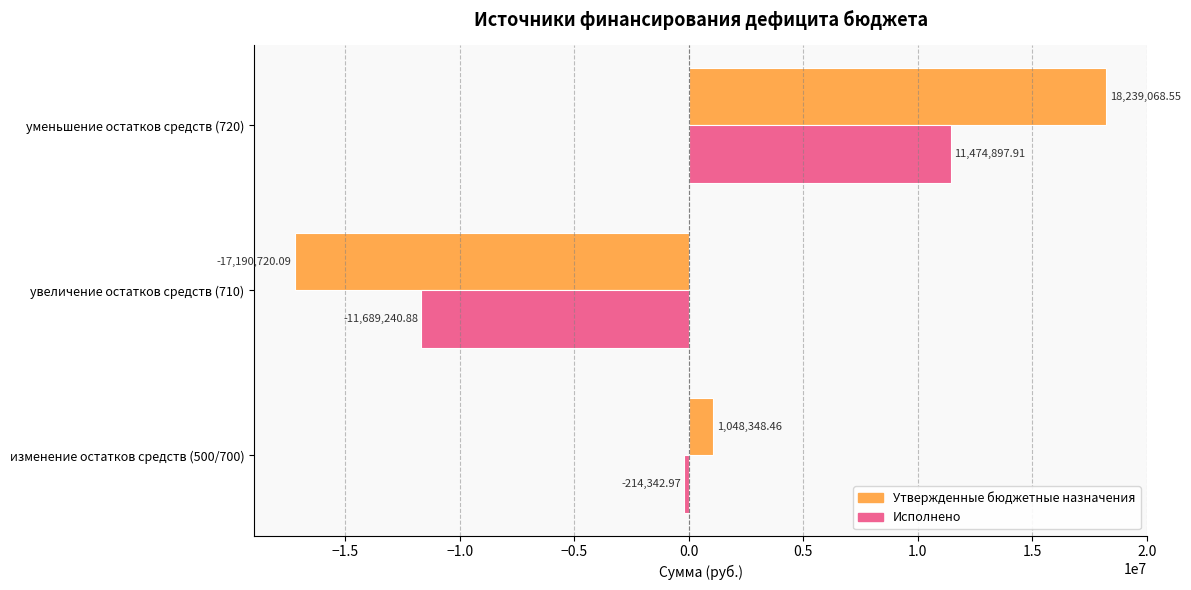

How many distinct data groups are displayed?

2